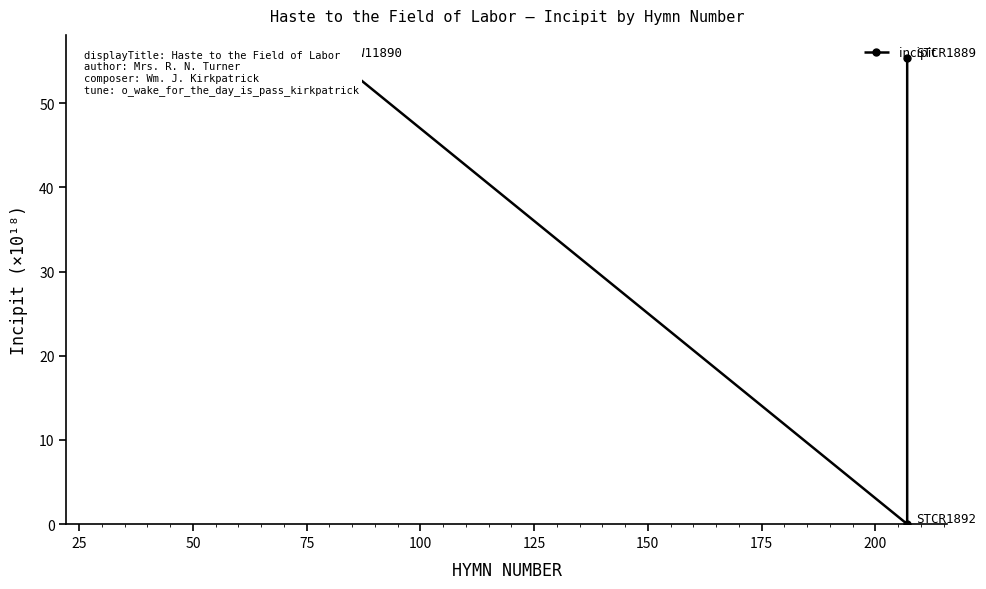

What is the average value?

41.5